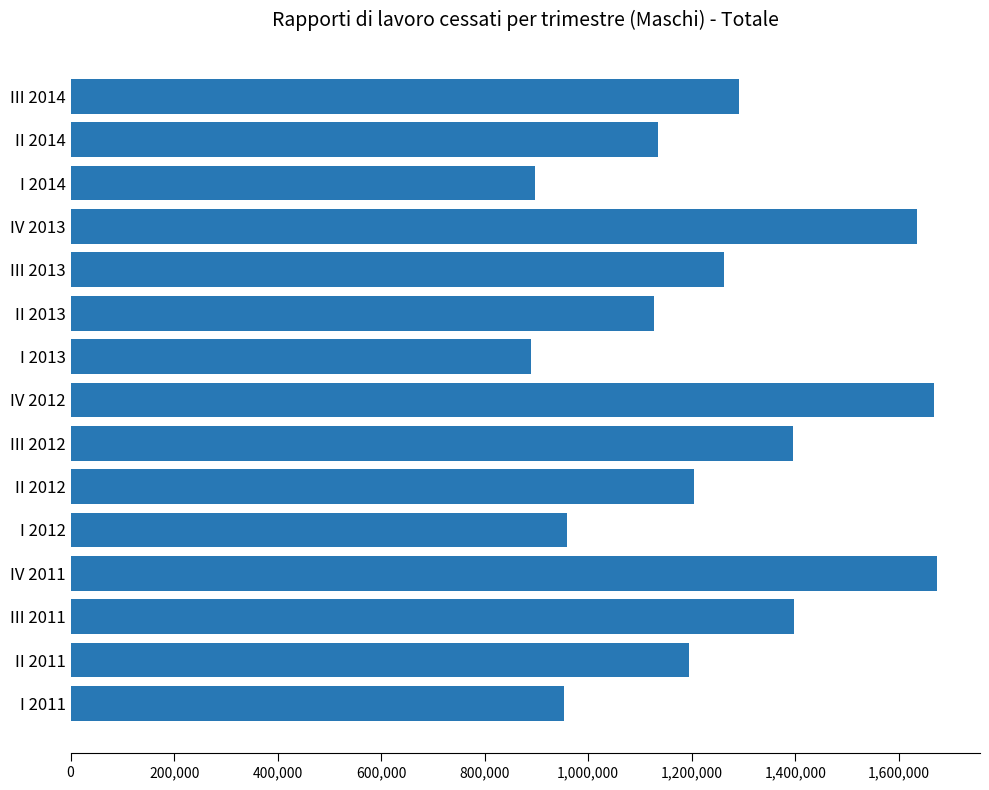

Is it true that the value at II 2014 is 747897?

False